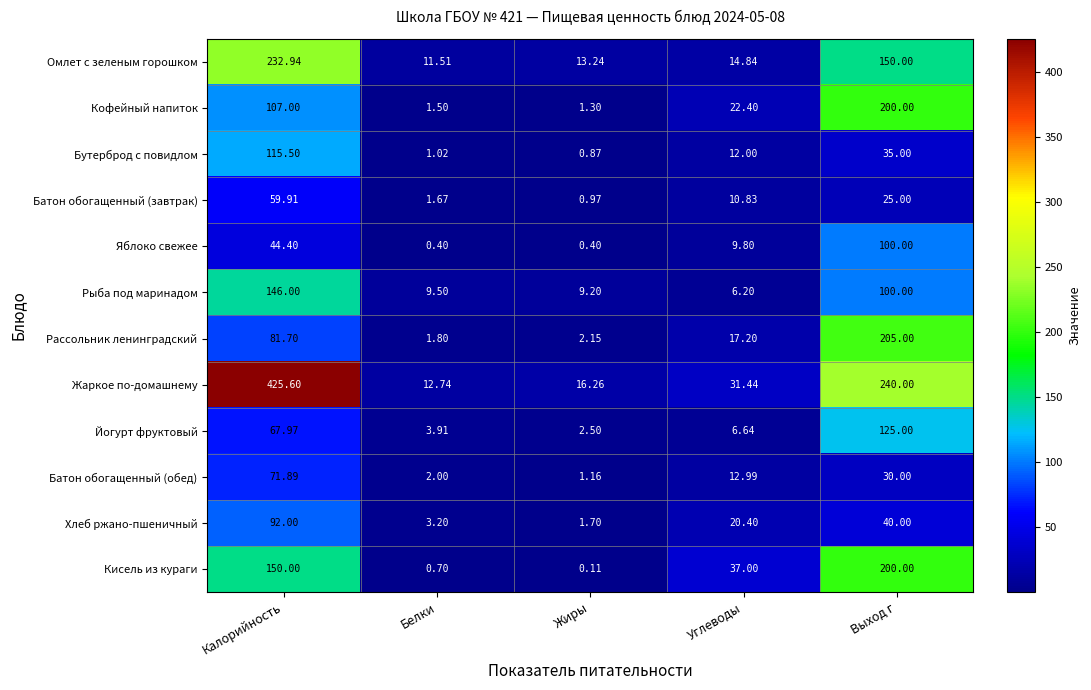

How many series are shown in this chart?

12